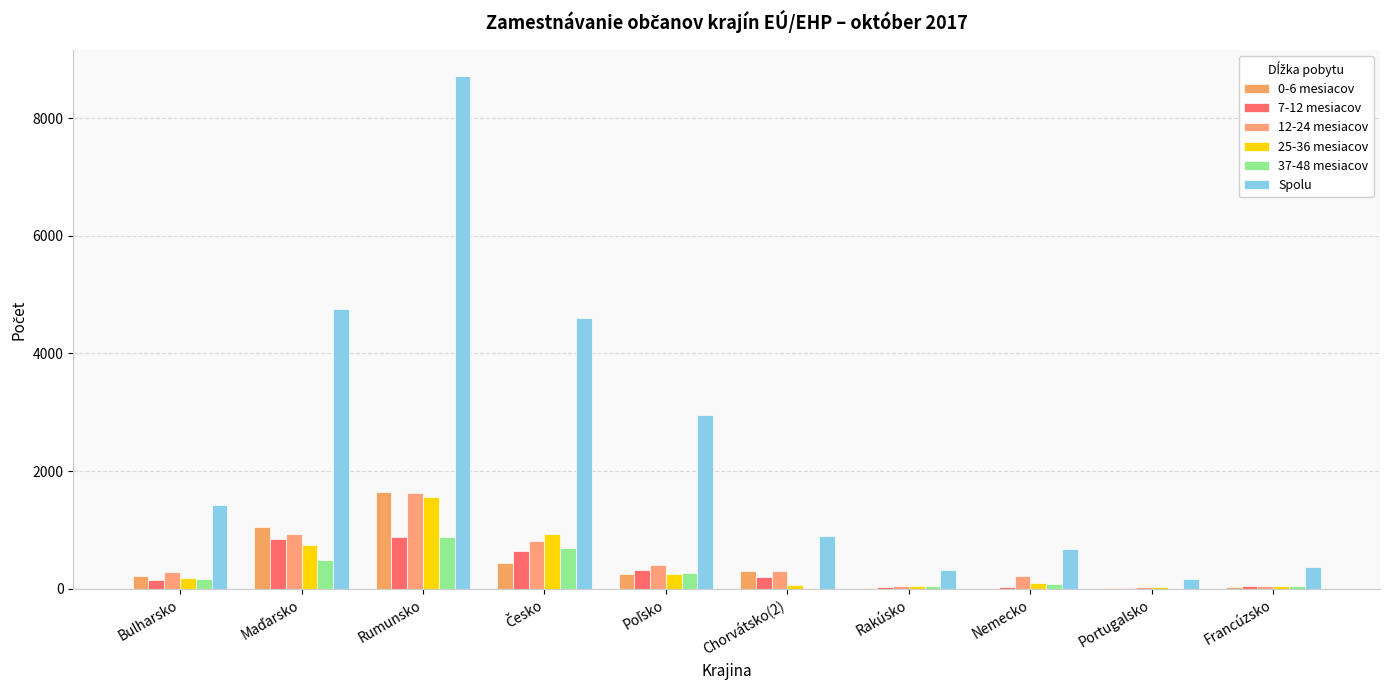

How many groups of bars are there?

10